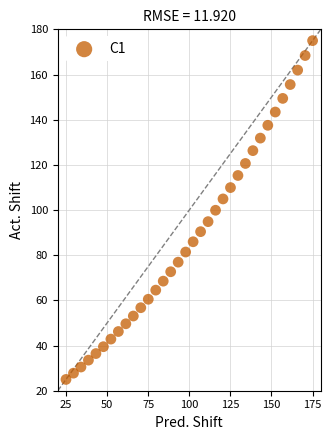

What is the range of Y values (max minus min)?

150.0